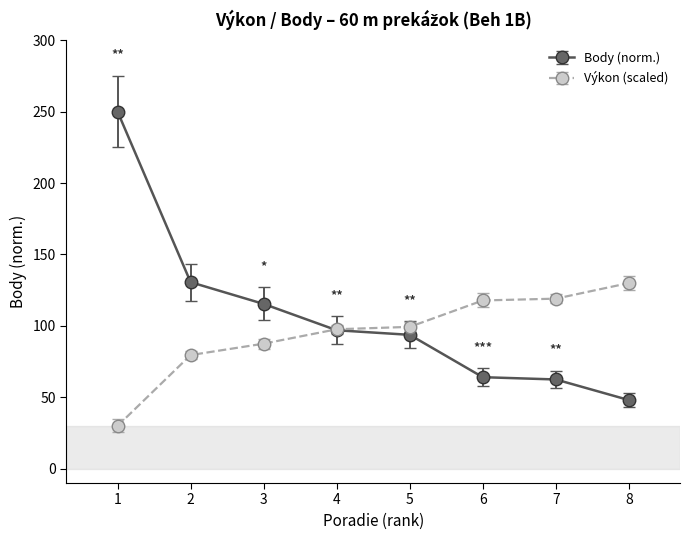

True or false: Body (norm.) has more than 2 interior local peaks.

False